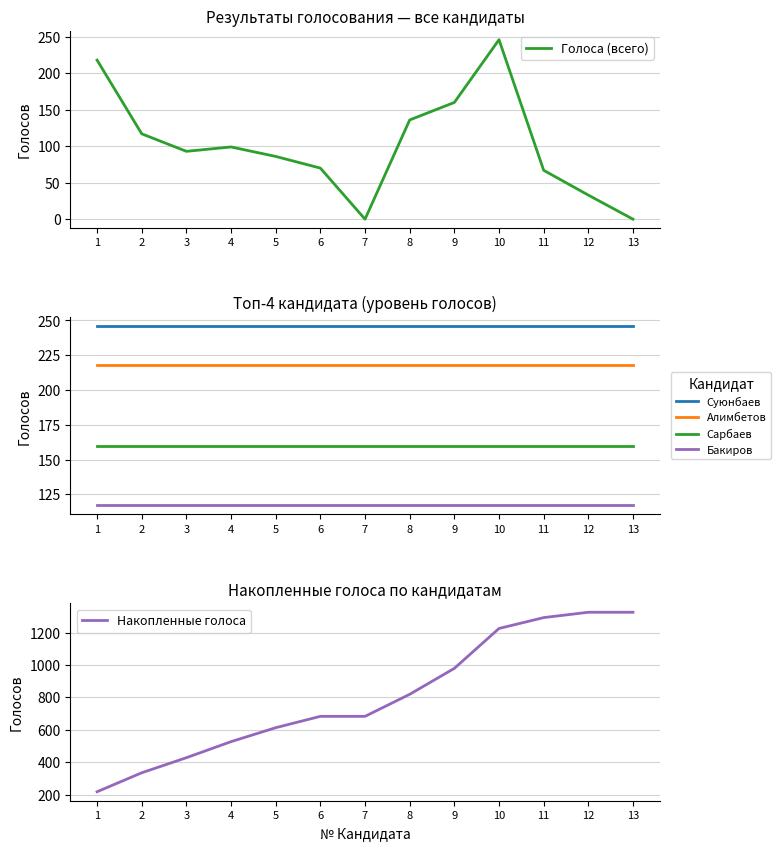

How many lines are shown in the chart?

6